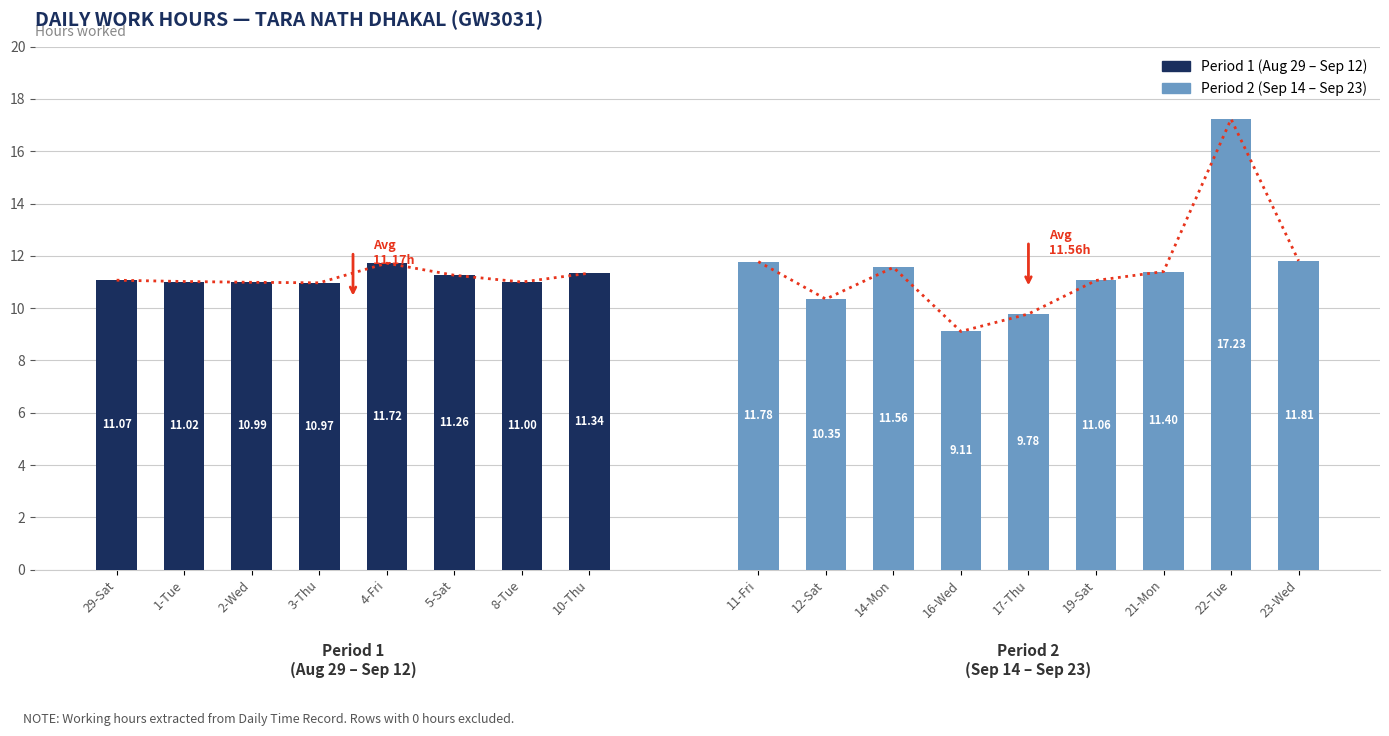

Is it true that the value at 12-Sat is 10.3?

True